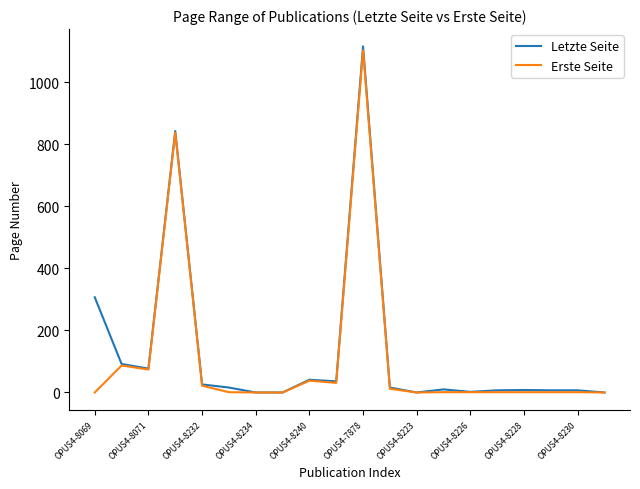

What is the highest value of the Erste Seite series?

1103